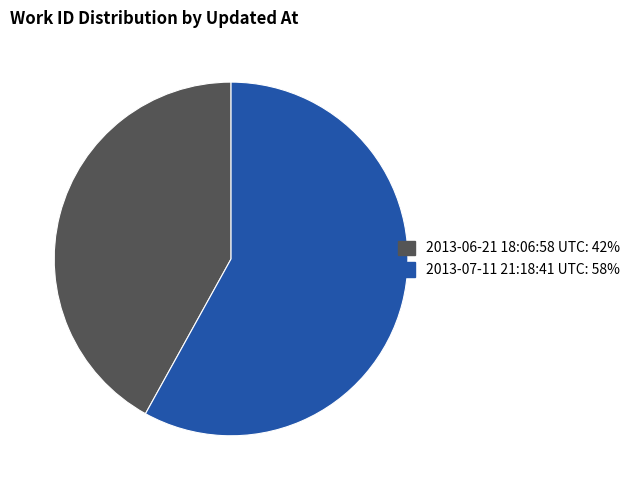

Which category has the smallest portion of the pie?

2013-06-21 18:06:58 UTC